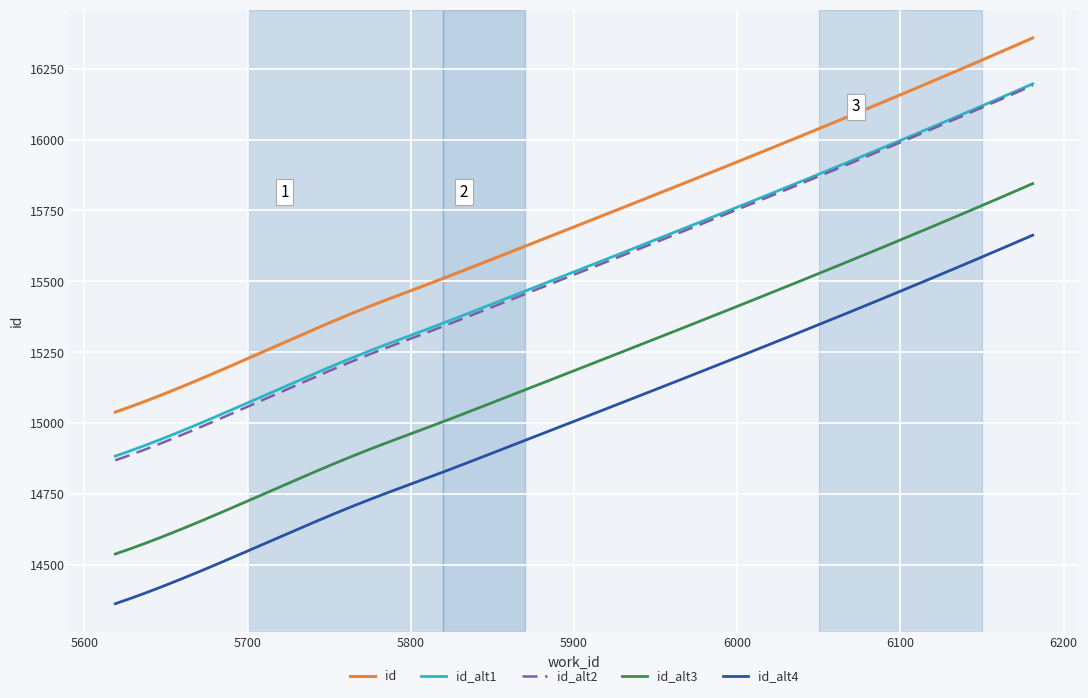

True or false: id and id_alt1 cross at least once.

False